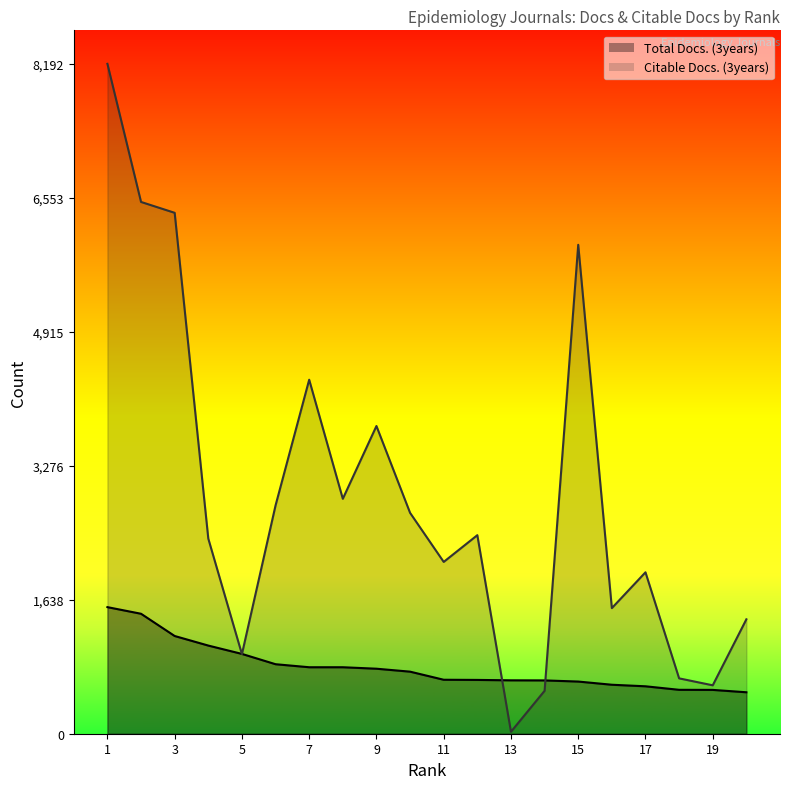

What is the difference between the maximum and minimum values in the Total Docs. (3years) series?

1041